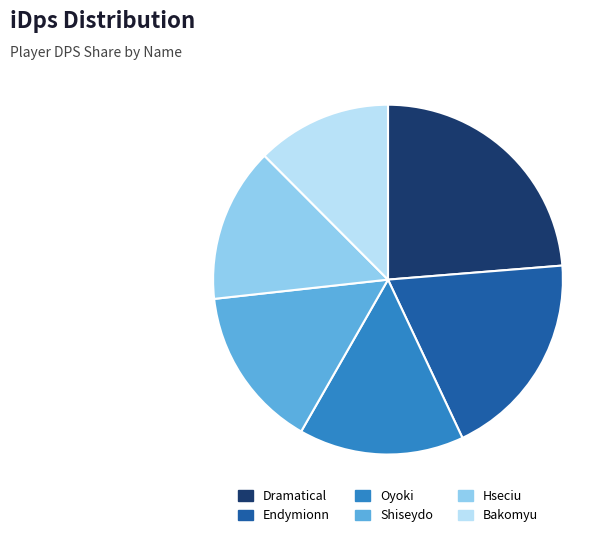

Combined, do Shiseydo and Endymionn account for over 50%?

No